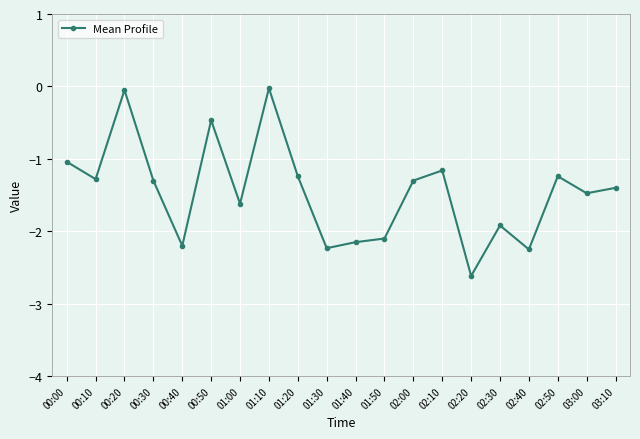

Between 01:00 and 00:30, which is larger?

00:30